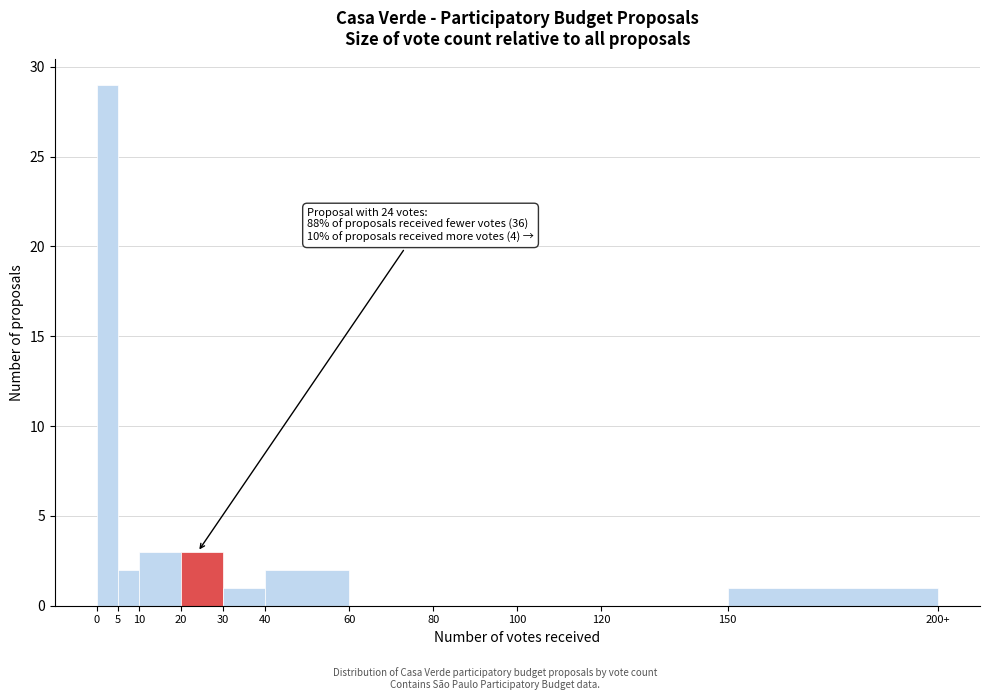

Reading left to right, what are all the values shown in this chart?

0=29	5=2	10=3	20=3	30=1	40=2	60=0	80=0	100=0	120=0	150=1